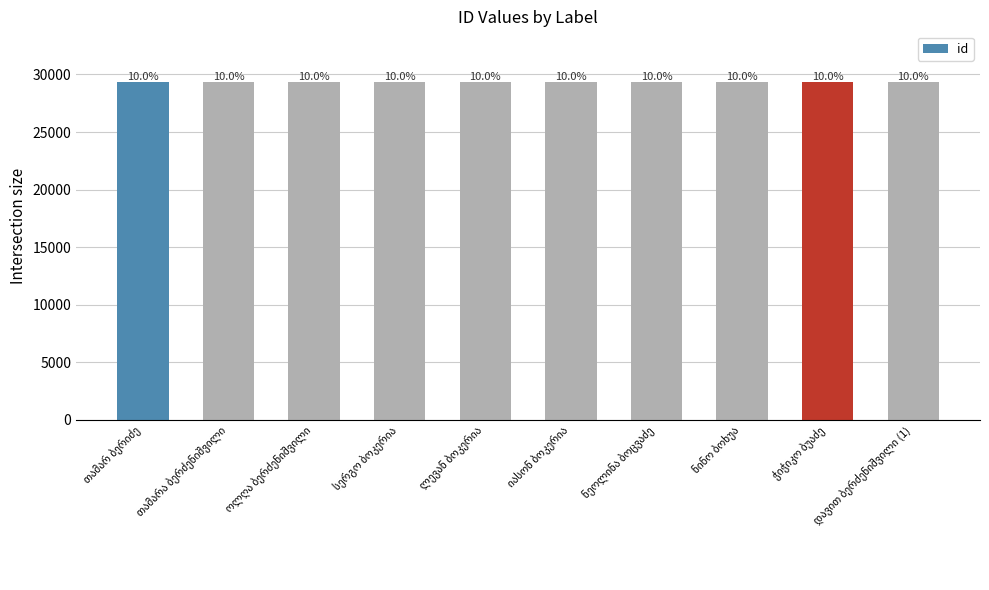

Does the chart contain any negative values?

No